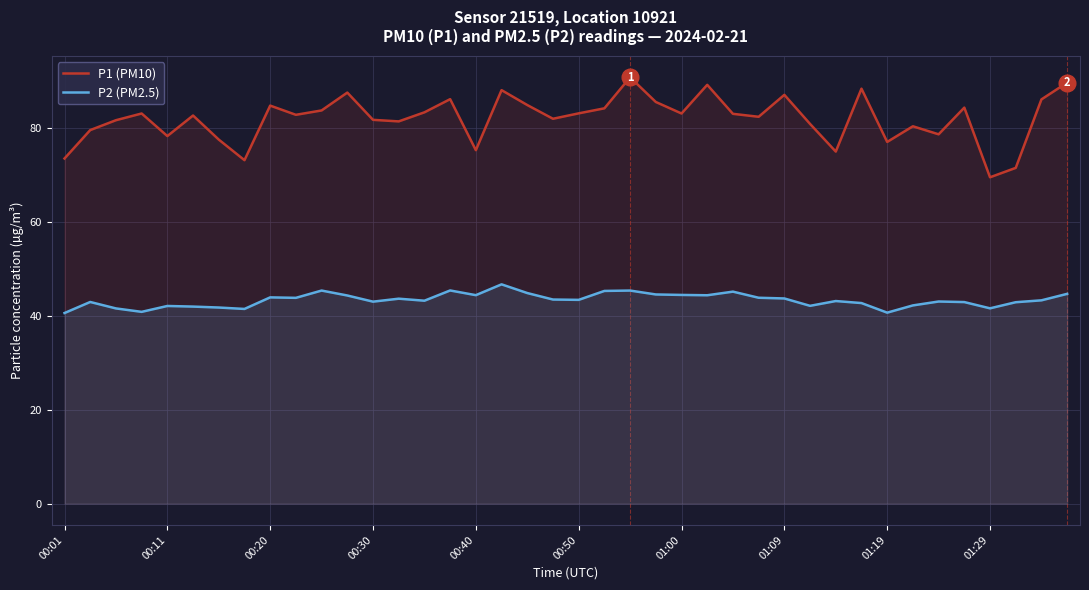

Which series has the largest total across all categories?

P1 (PM10)